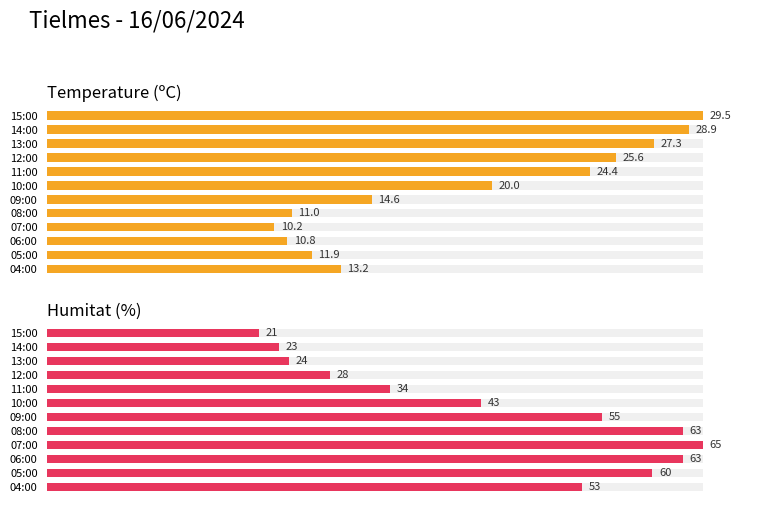

List the labels in order of Humitat (%) value, smallest first.

15:00, 14:00, 13:00, 12:00, 11:00, 10:00, 04:00, 09:00, 05:00, 08:00, 06:00, 07:00